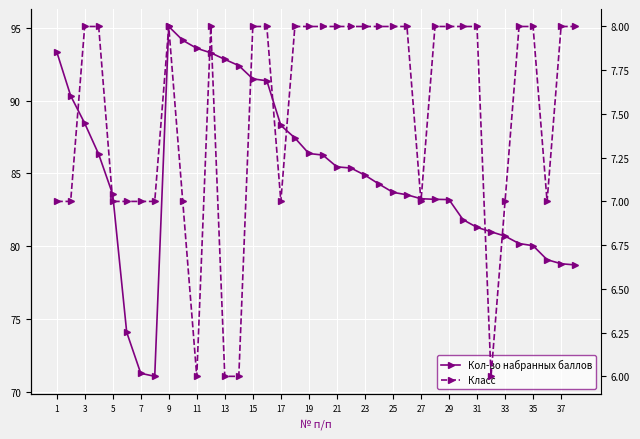

How many distinct data groups are displayed?

2